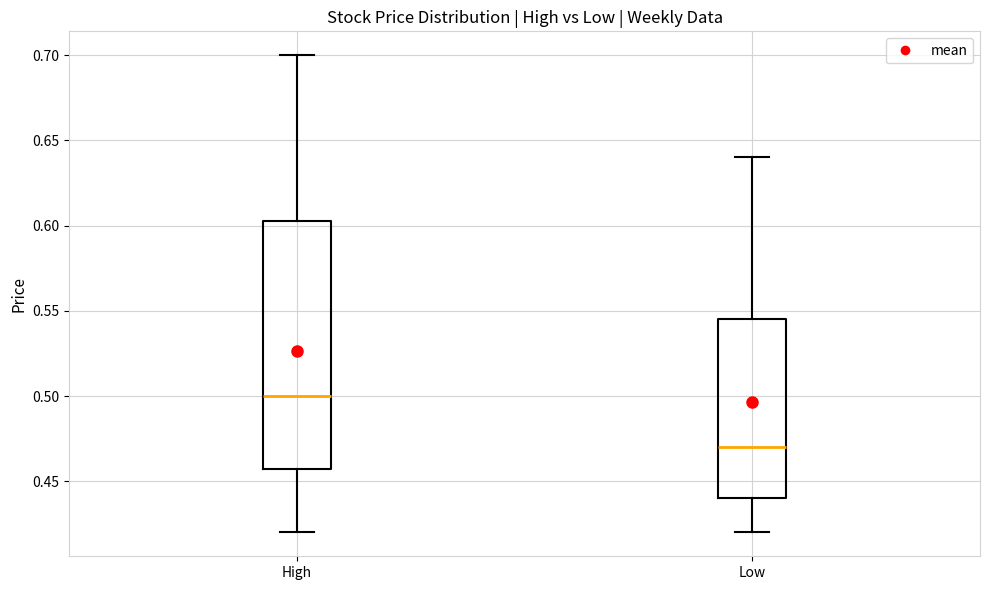

Reading left to right, read every box against the y-axis: the position of its median line, the range the box covers, and the ends of its whiskers. The values are not printed on the chart, so give them approximately, as read against the axis.

High: median 0.500, box 0.460 to 0.605, whiskers 0.420 to 0.700
Low: median 0.470, box 0.440 to 0.545, whiskers 0.420 to 0.640